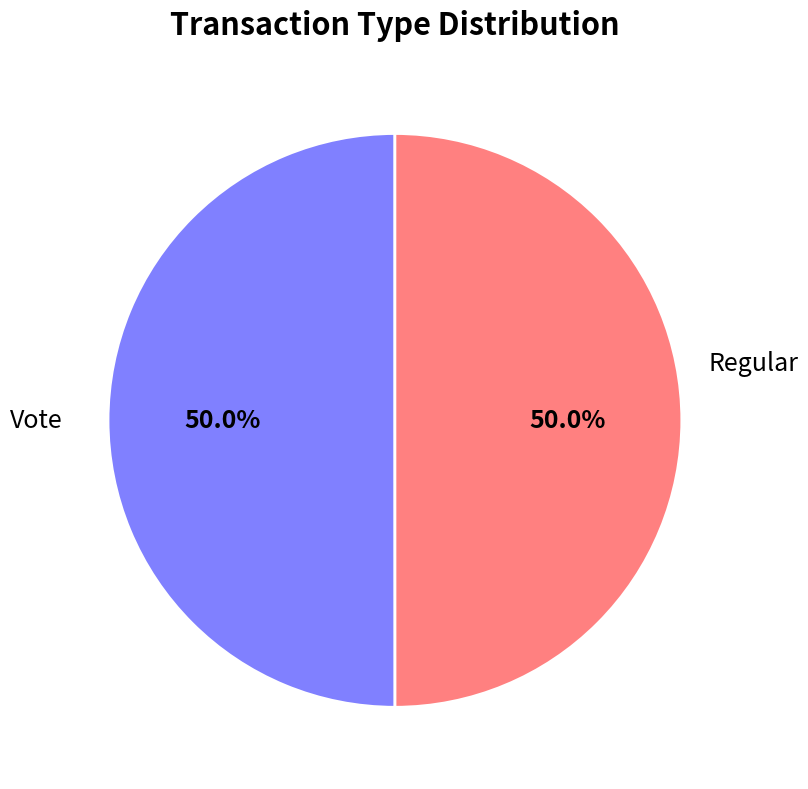

How many slices are in this pie chart?

2